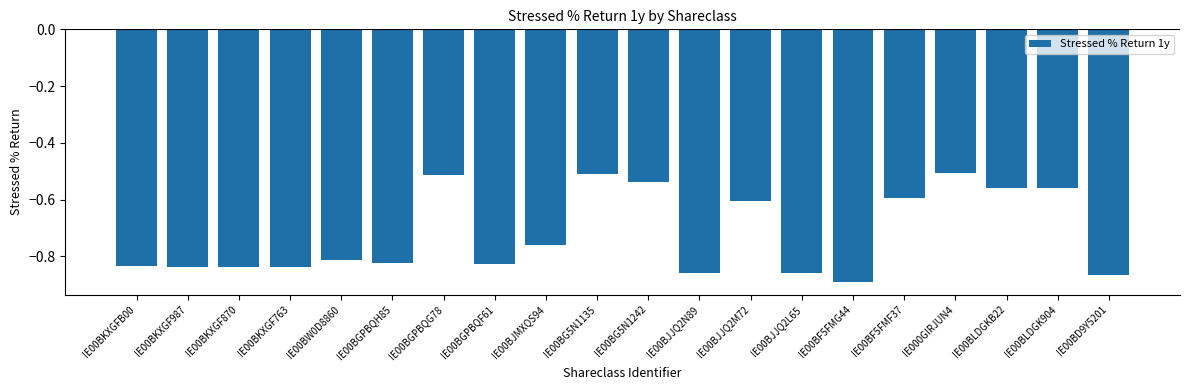

How many bars are there in total?

20